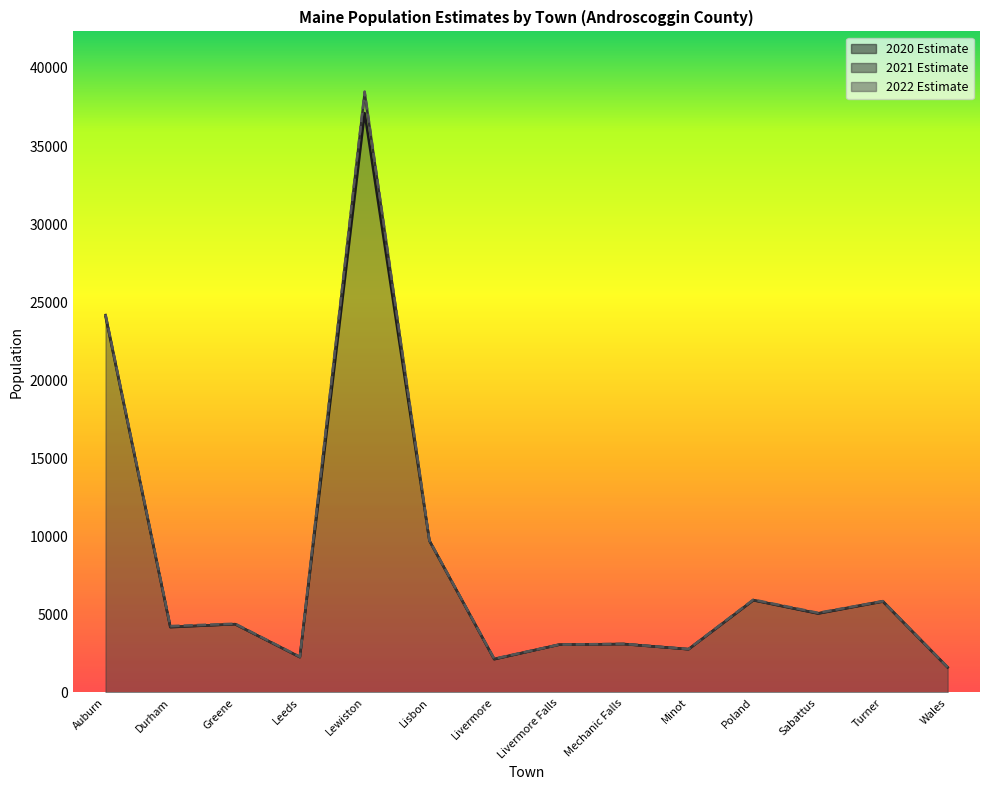

List the labels in order of 2021 Estimate value, smallest first.

Wales, Livermore, Leeds, Minot, Livermore Falls, Mechanic Falls, Durham, Greene, Sabattus, Turner, Poland, Lisbon, Auburn, Lewiston